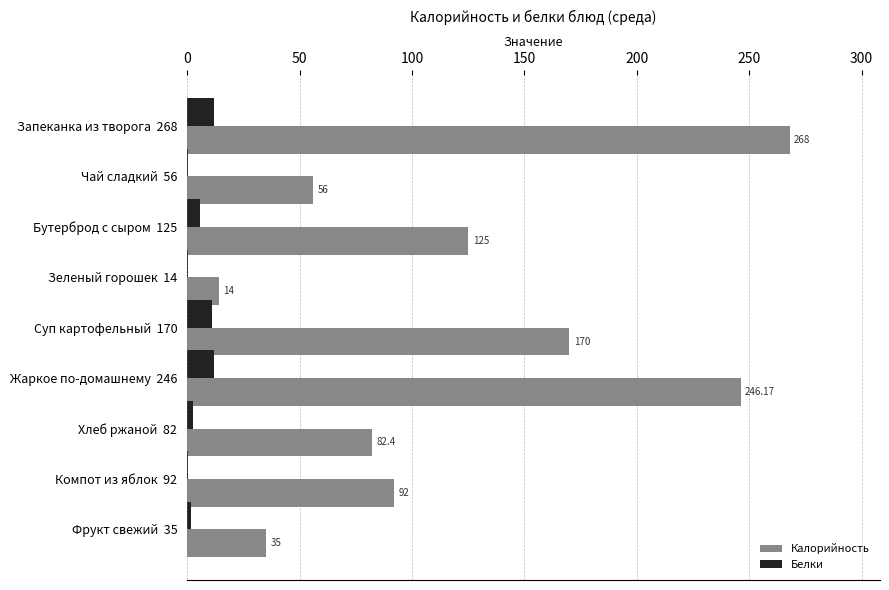

Is the value of Белки at Чай сладкий  56 greater than the value of Калорийность at Хлеб ржаной  82?

No